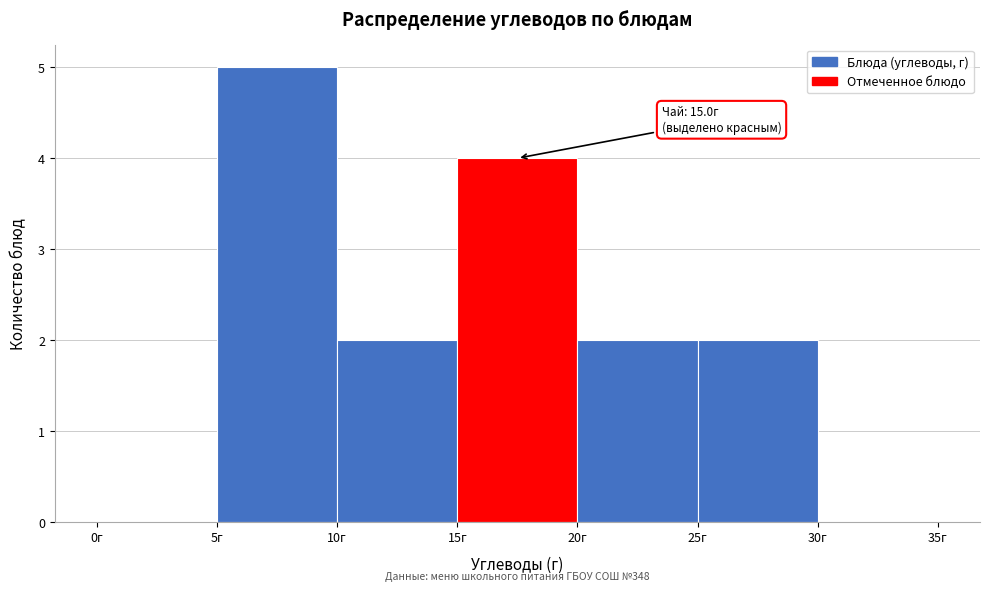

Over which range of the x-axis is the bar tallest?

5 to 10